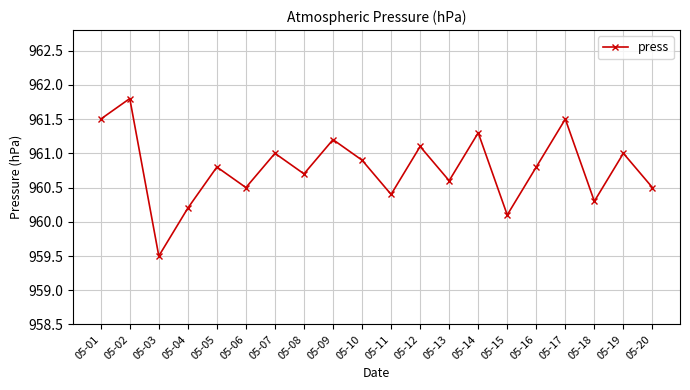

What is the ratio of the value at 05-17 to the value at 05-13?

1.0